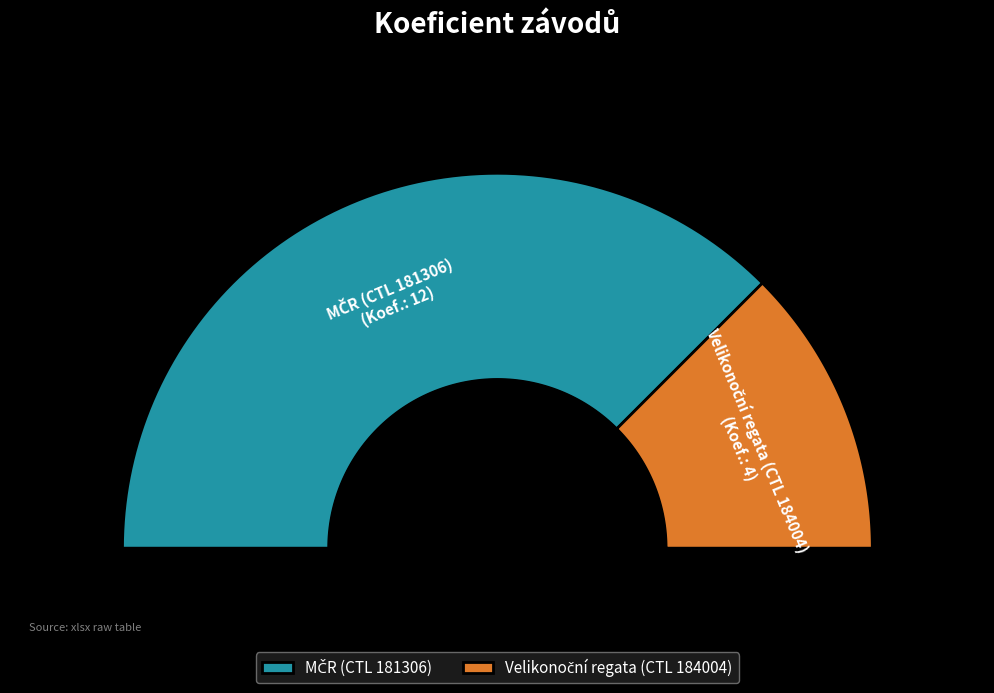

Which slice is the largest?

181306